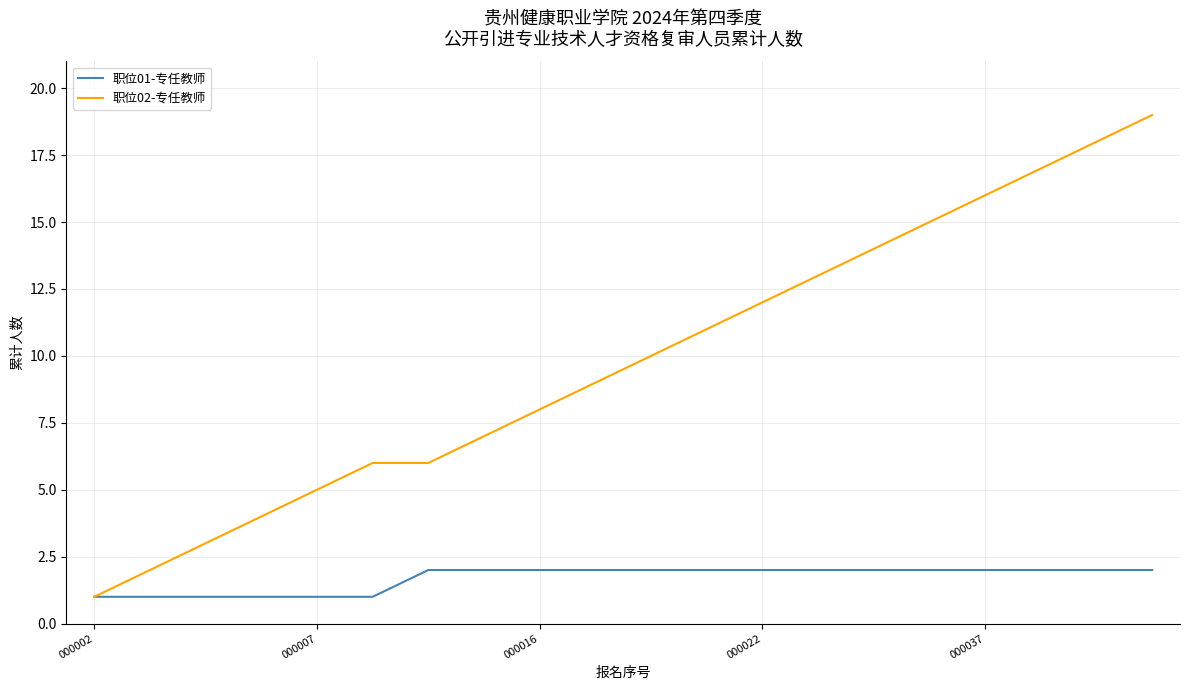

Rank the series by their average value, from lowest to highest.

职位01-专任教师, 职位02-专任教师